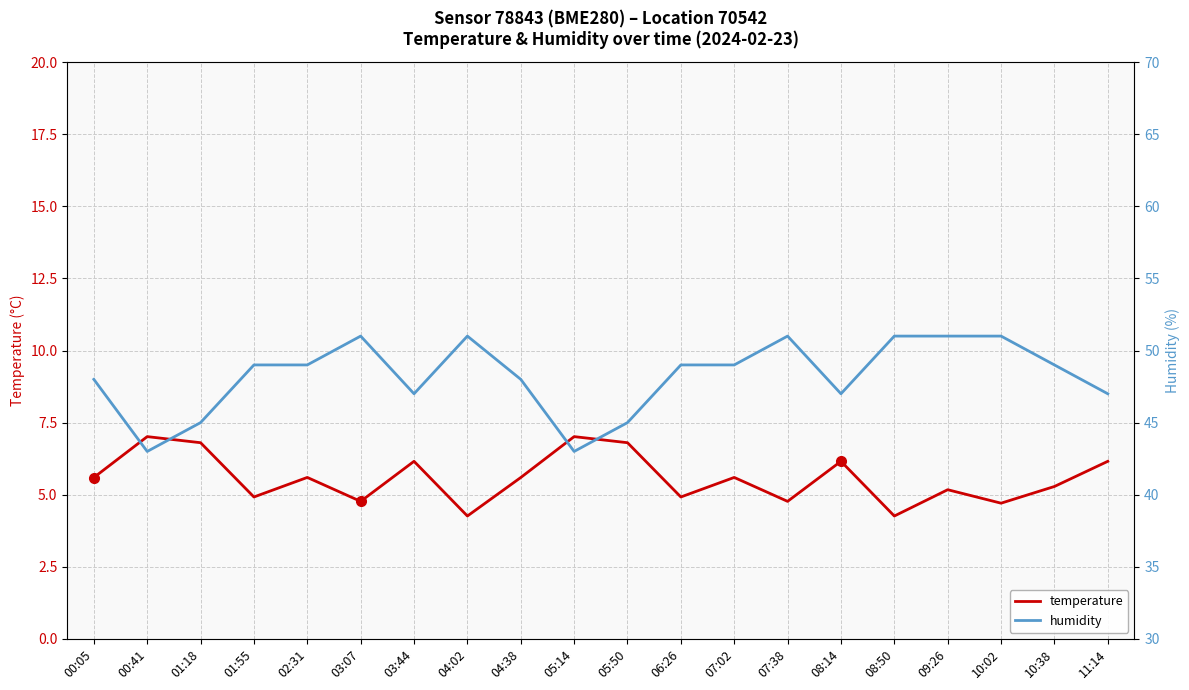

Reading right to left, extract all data points from this chart.

temperature: 6.2	5.3	4.7	5.2	4.3	6.2	4.8	5.6	4.9	6.8	7.0	5.6	4.3	6.2	4.8	5.6	4.9	6.8	7.0	5.6
humidity: 47.0	49.0	51.0	51.0	51.0	47.0	51.0	49.0	49.0	45.0	43.0	48.0	51.0	47.0	51.0	49.0	49.0	45.0	43.0	48.0